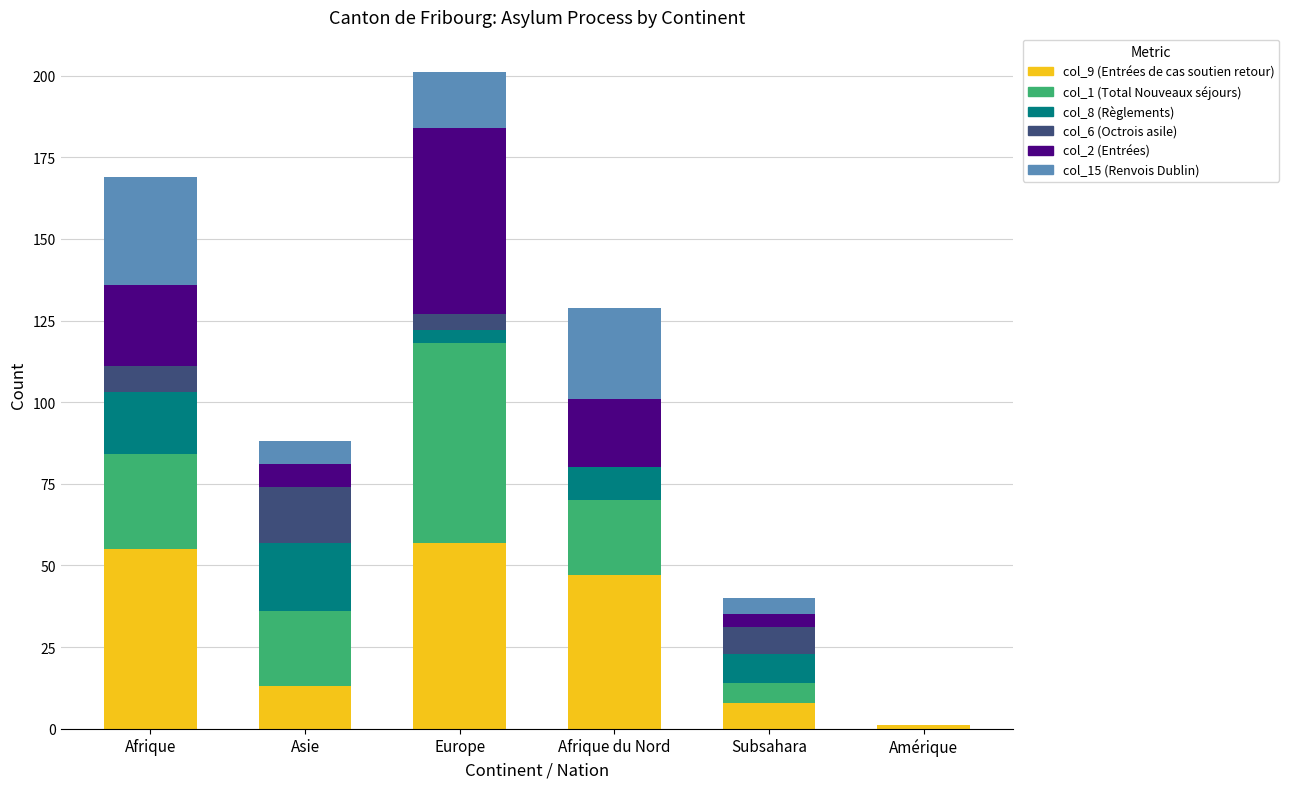

At which category is the sum across all series the highest?

Europe